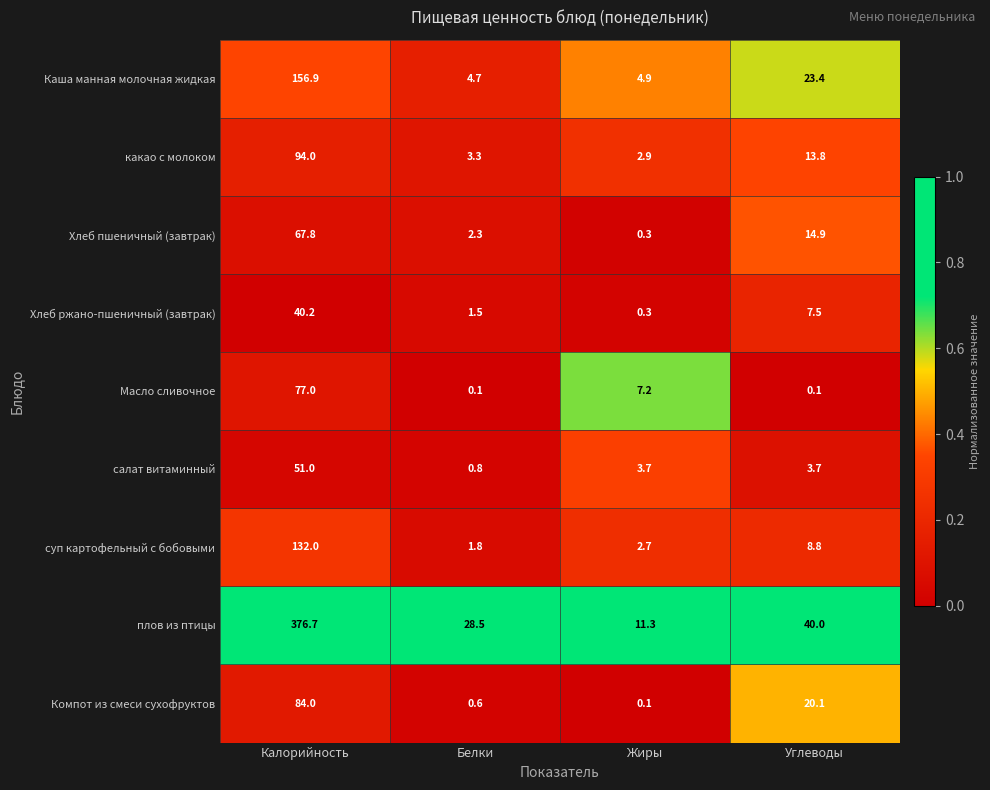

What is the lowest value of the какао с молоком series?

2.9